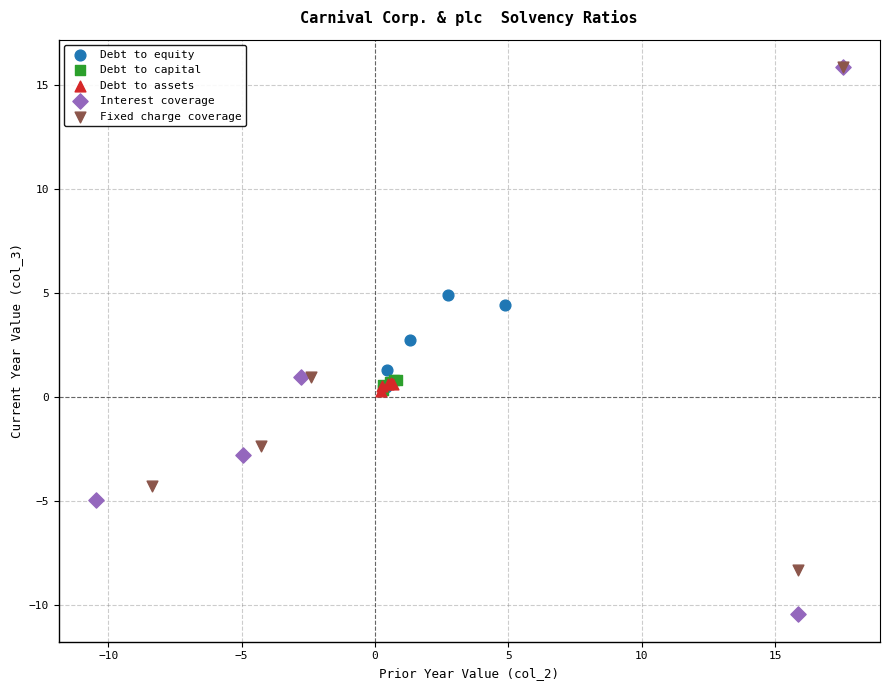

Which series has the largest Y range (max minus min)?

Interest coverage